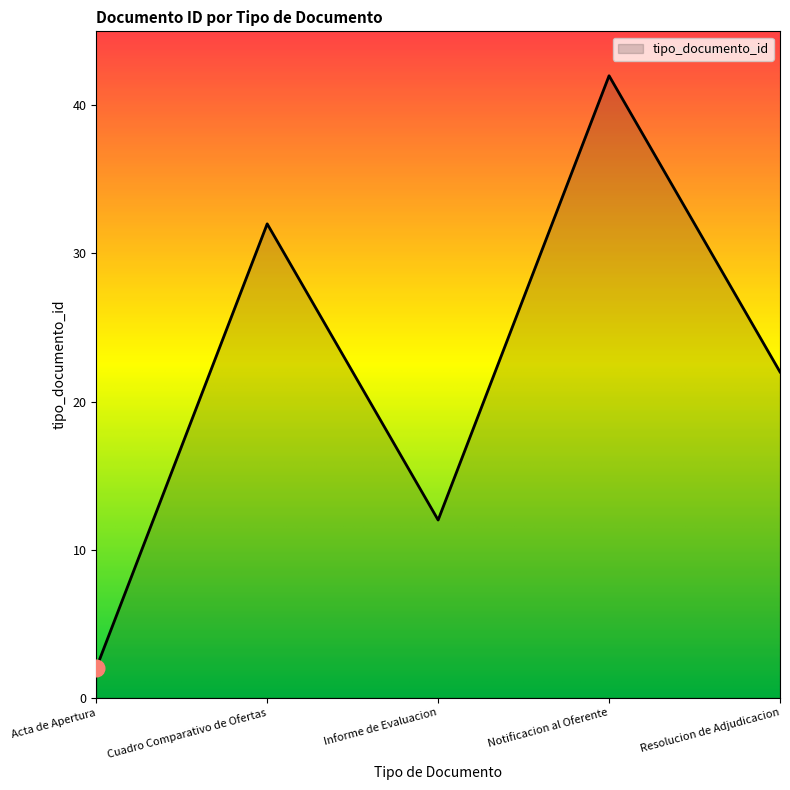

How many lines are shown in the chart?

1